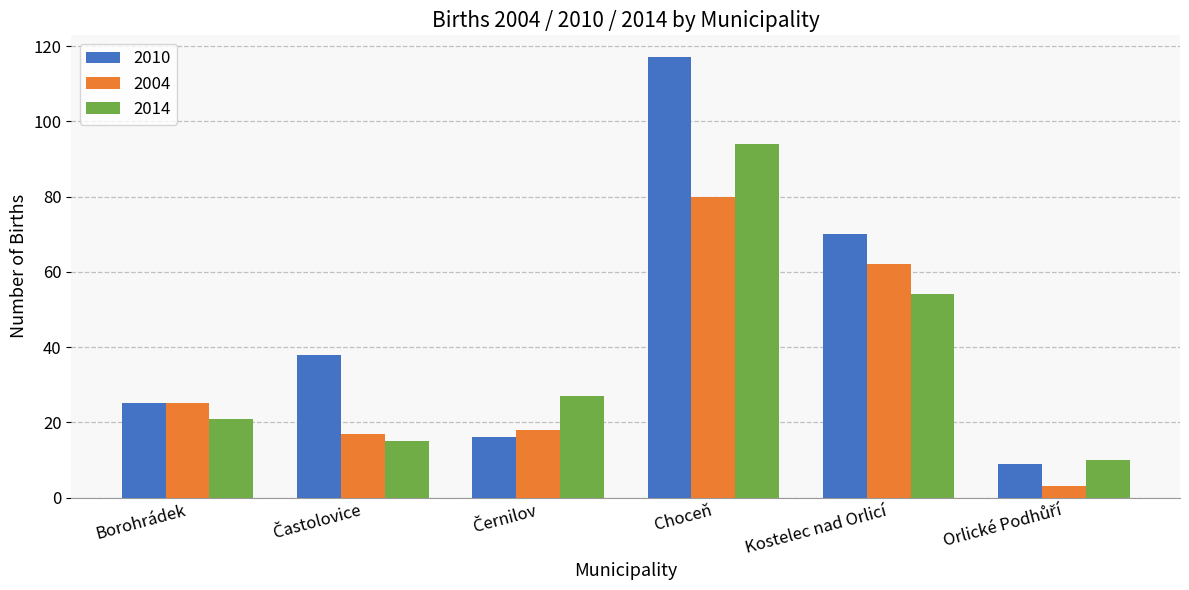

What is the value of the 2014 bar at the 2nd from the left?

15